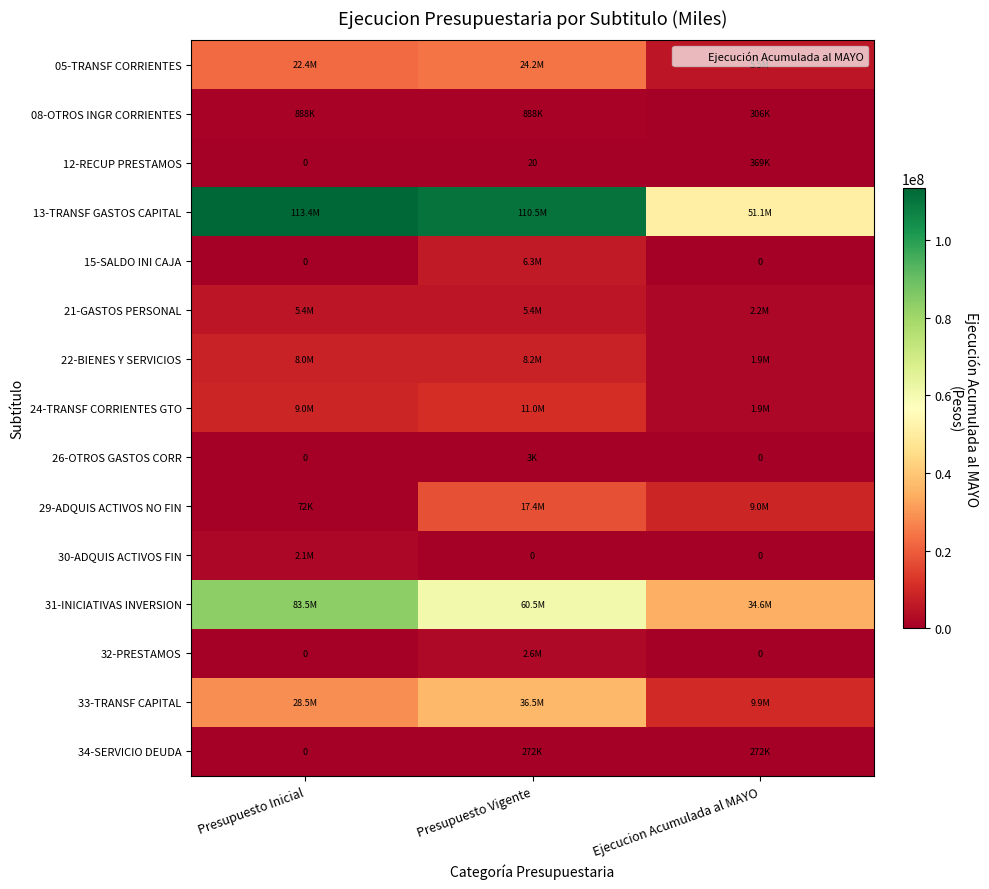

Which series has the largest total across all categories?

13-TRANSF GASTOS CAPITAL